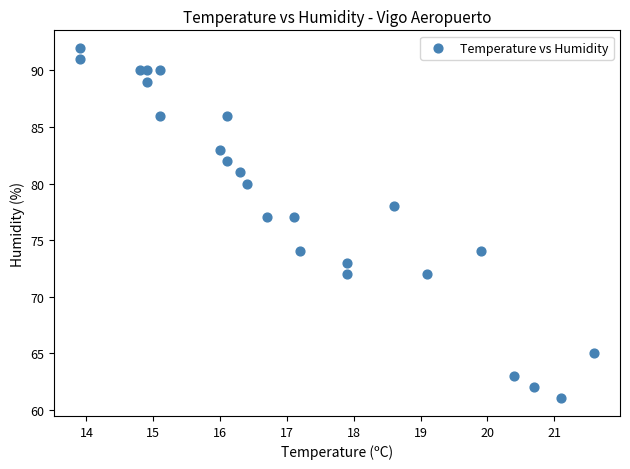

What is the range of Y values (max minus min)?

31